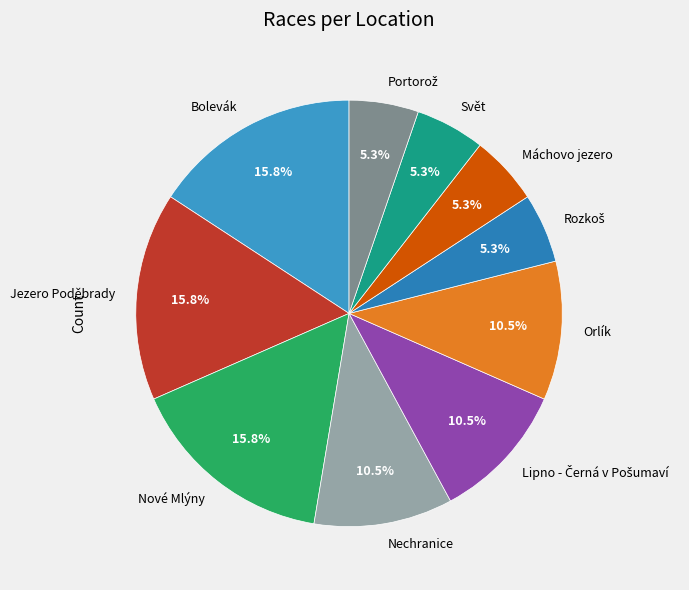

Between Svět and Nechranice, which is larger?

Nechranice